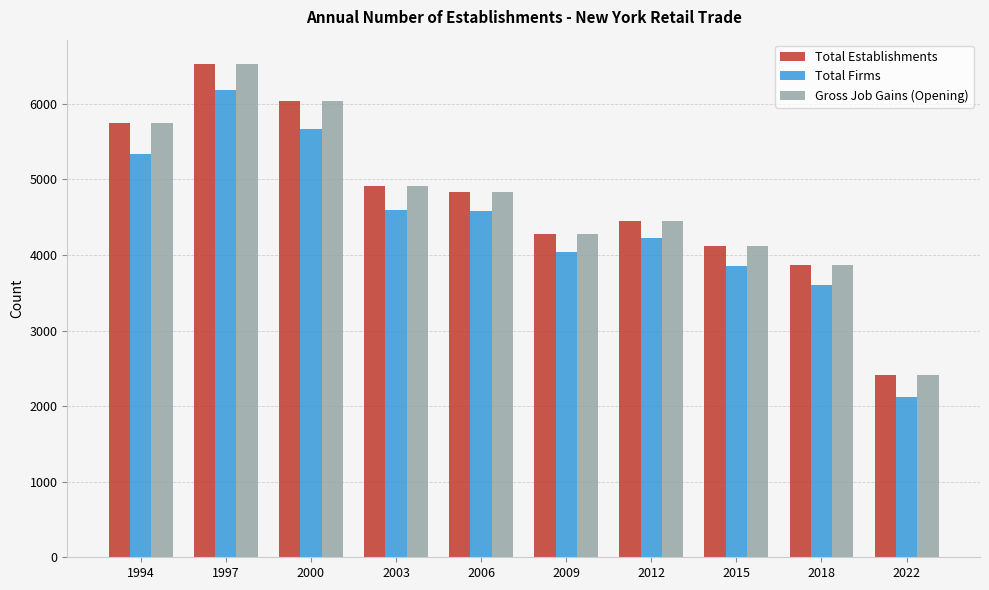

At which category is the sum across all series the highest?

1997